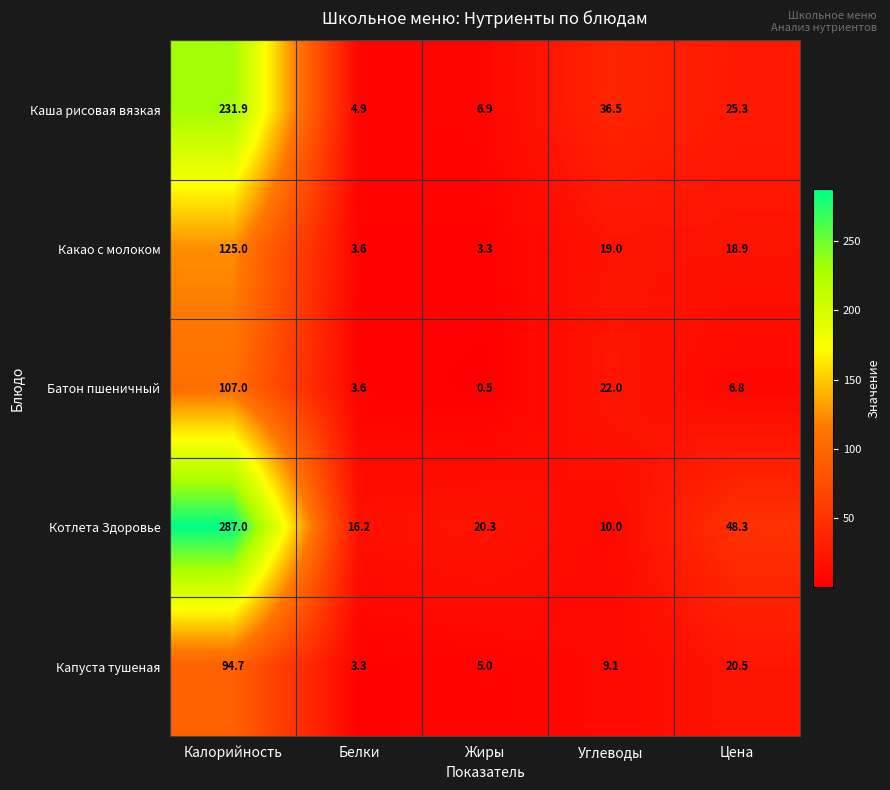

What is the total value across all series at Калорийность?

845.6